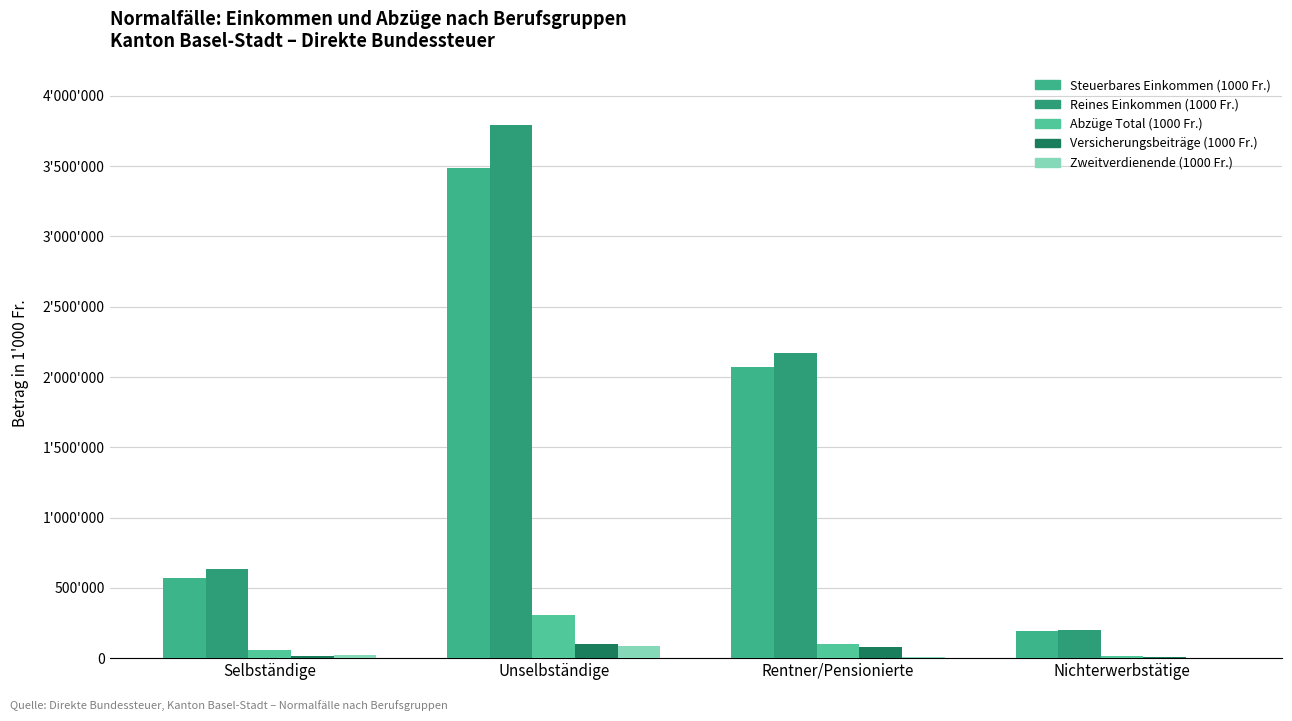

Is the value of Reines Einkommen (1000 Fr.) at Selbständige greater than the value of Zweitverdienende (1000 Fr.) at Nichterwerbstätige?

Yes